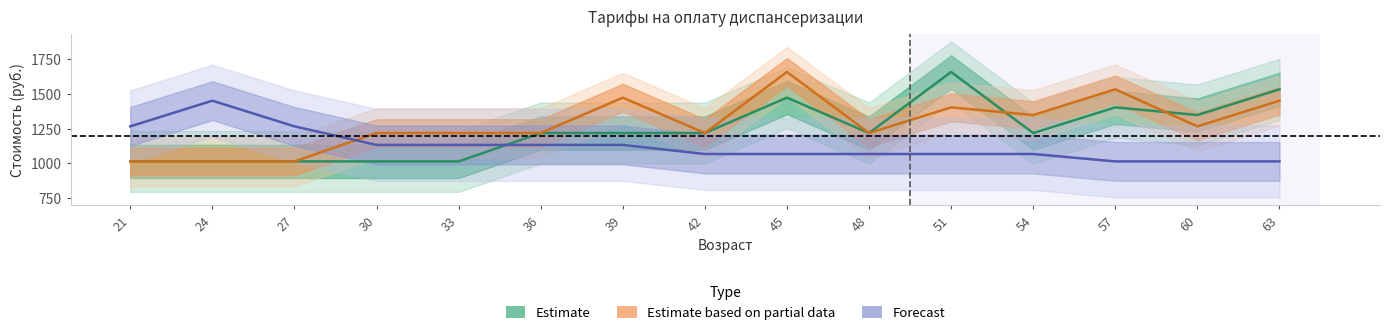

What is the value of the Estimate based on partial data point at the 9th from the left?

1659.5